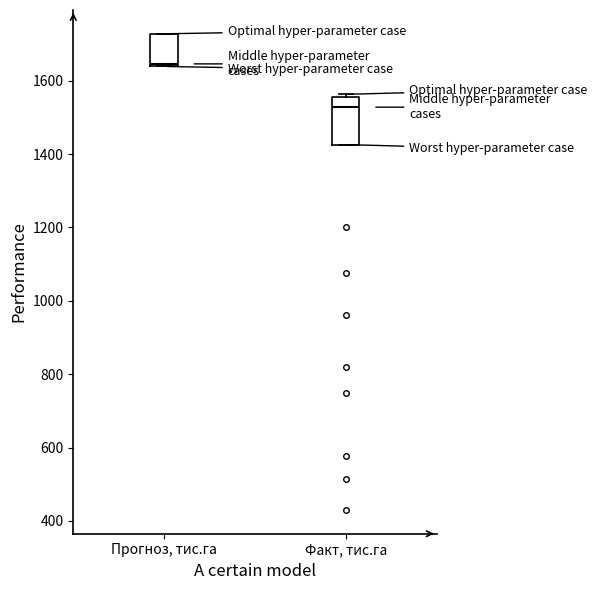

Reading left to right, transcribe this box plot: for each box, give where its median line is, the range the box spans, and where its two whiskers end, as read against the y-axis. The values are not printed on the chart, so give them approximately, as read against the axis.

Прогноз, тис.га: median 1640 (just above the box's lower edge), box 1640 to 1720, whiskers 1640 to 1720
Факт, тис.га: median 1520, box 1420 to 1560, whiskers 1420 to 1560 (just above the box's upper edge)